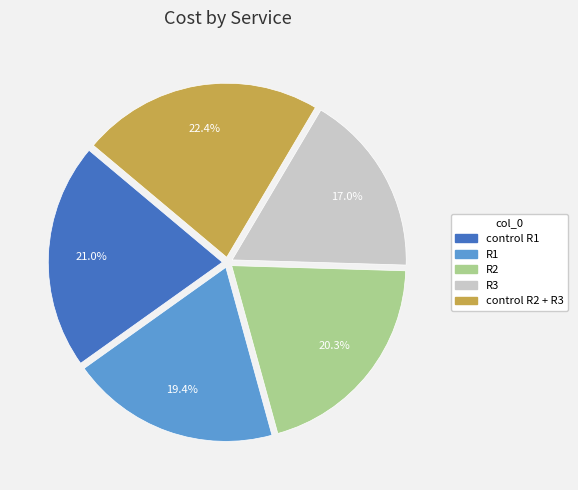

To the nearest percent, what percentage of the pie is R3?

17%